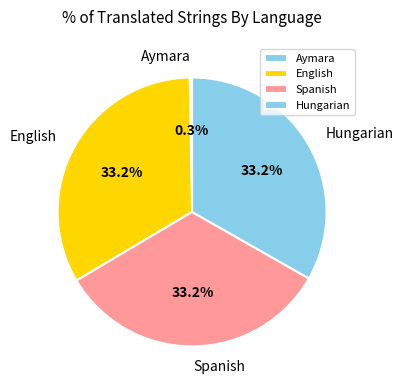

The English slice represents 33% of the pie. True or false?

True